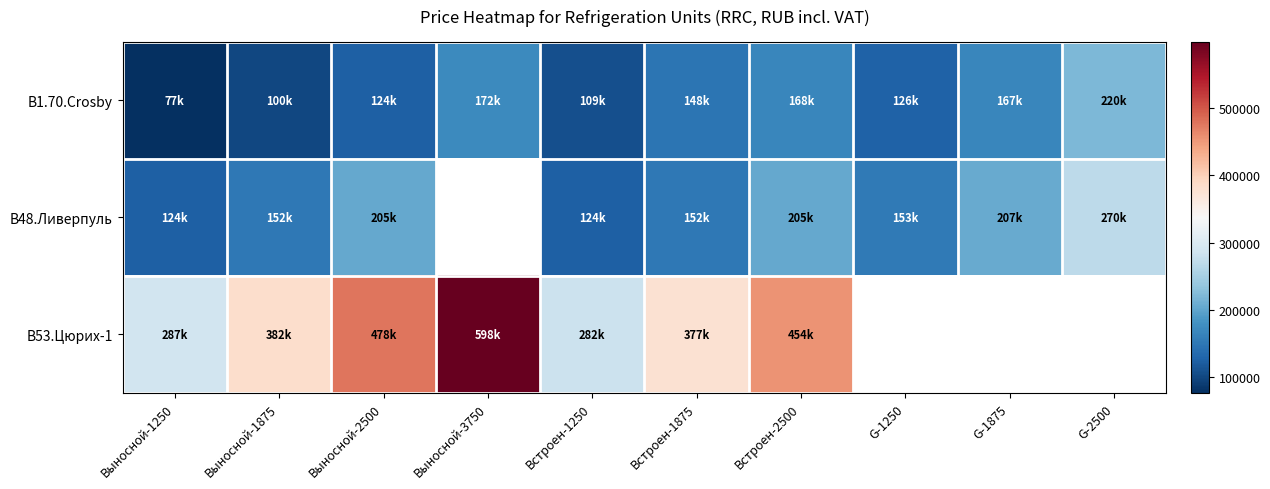

At which label does В53.Цюрих-1 first exceed 478070?

Выносной-3750